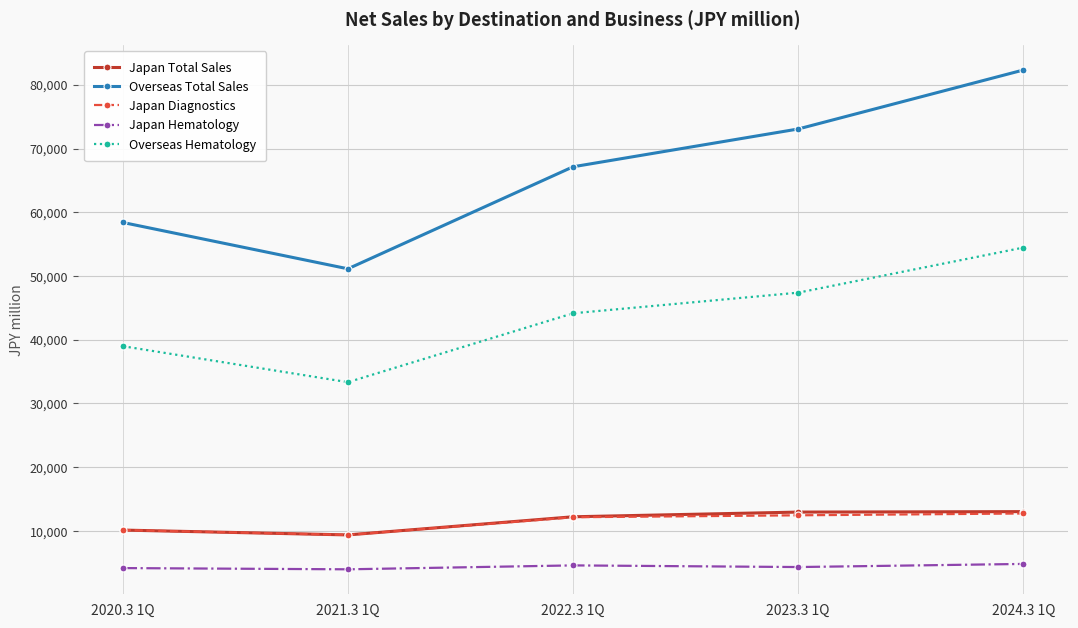

True or false: Overseas Hematology has more than 0 points higher than both neighbors.

False